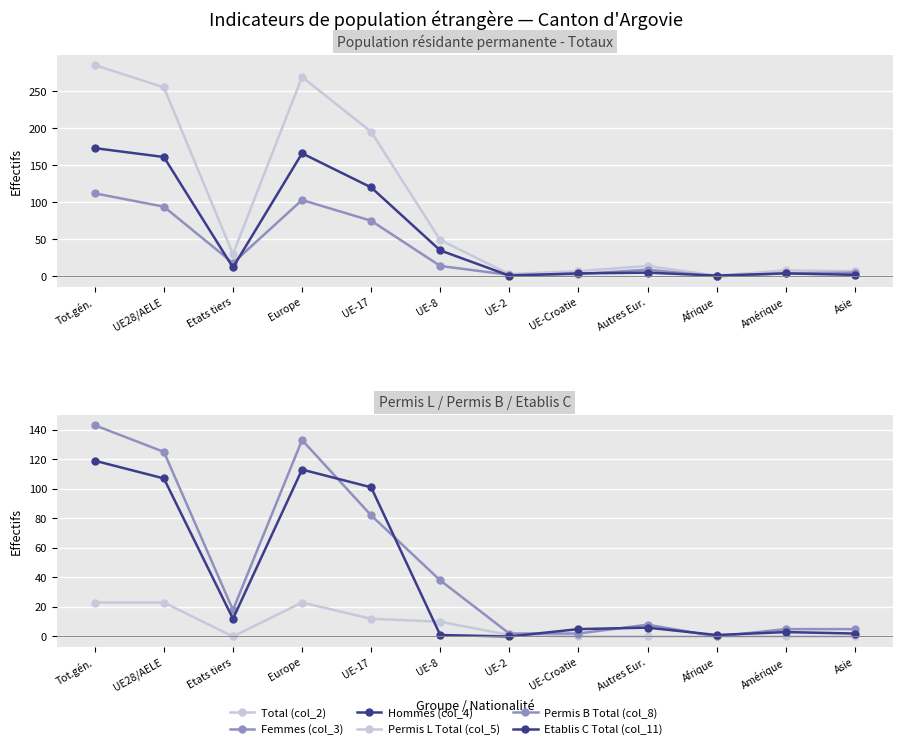

In Etablis C Total (col_11), how many points are lower than both neighbors (excluding endpoints)?

3